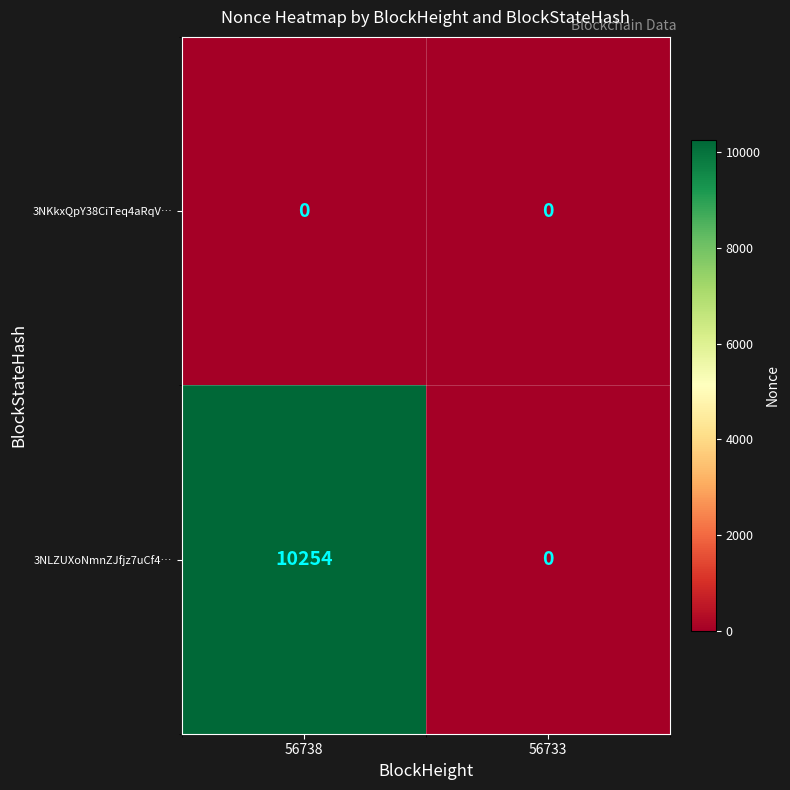

At how many categories does at least one series exceed 9452?

1